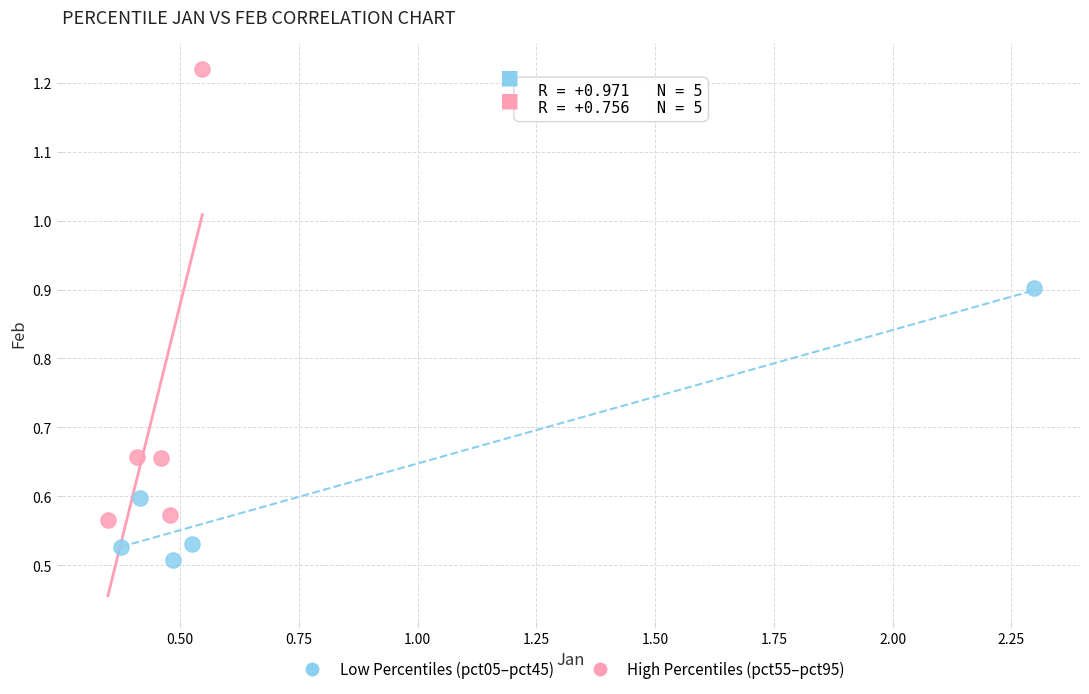

Which series has the widest spread of Y values?

High Percentiles (pct55–pct95)